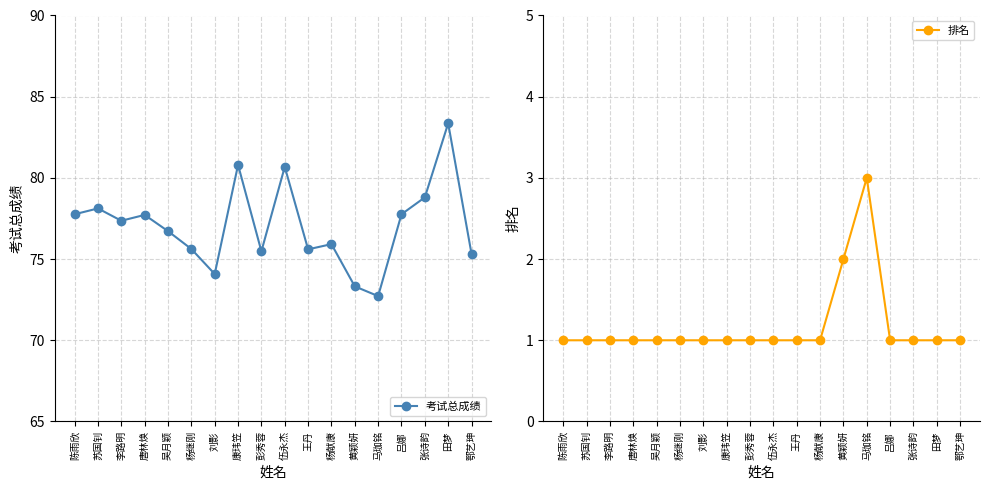

At which category is the sum across all series the highest?

田梦